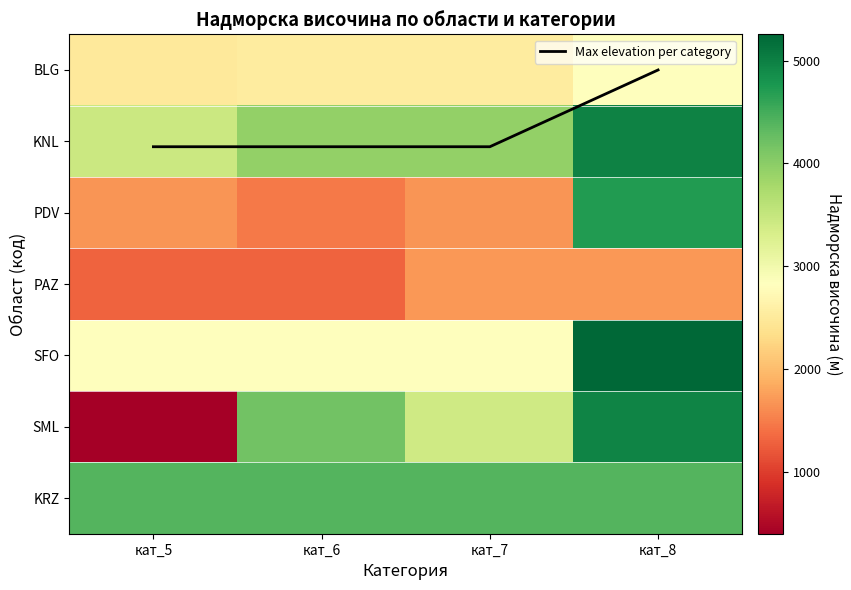

Is it true that SFO equals 2841.0 at кат_5?

True